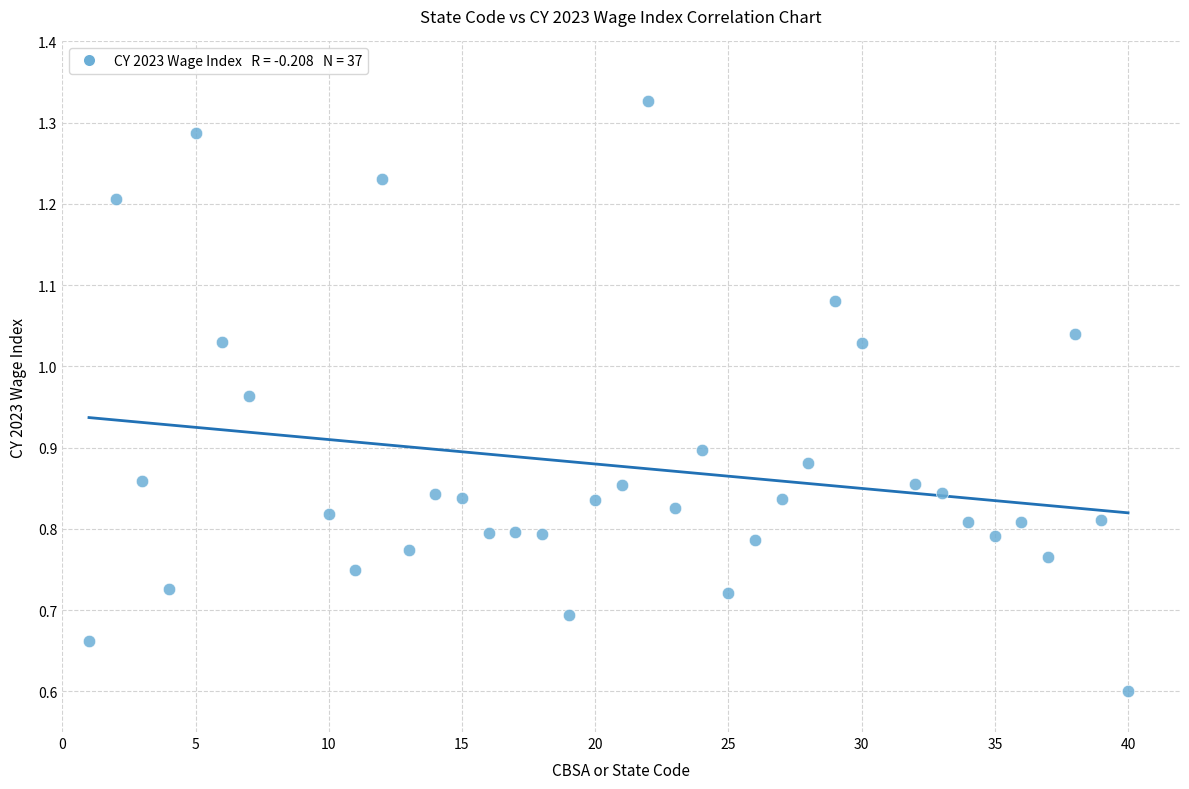

What Y value in the scatter plot is closest to 0?

0.6